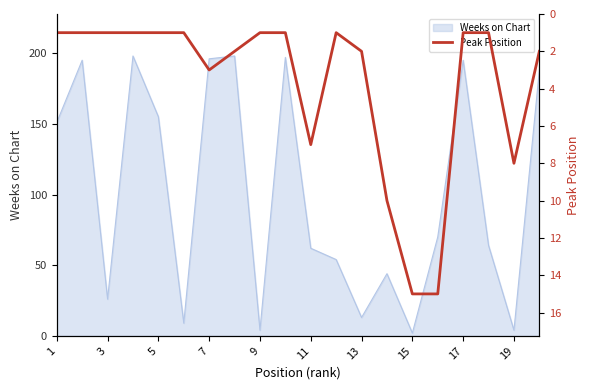

What is the highest value of the Weeks on Chart series?

198